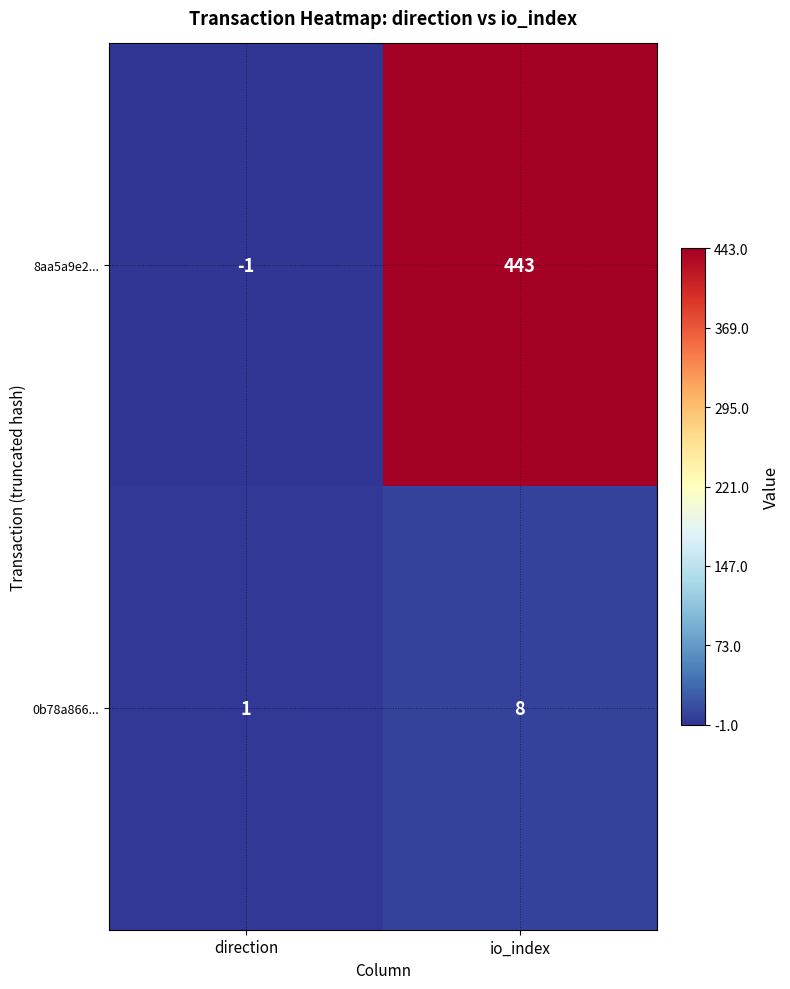

Where is 0b78a866... nearest to the value 4?

direction